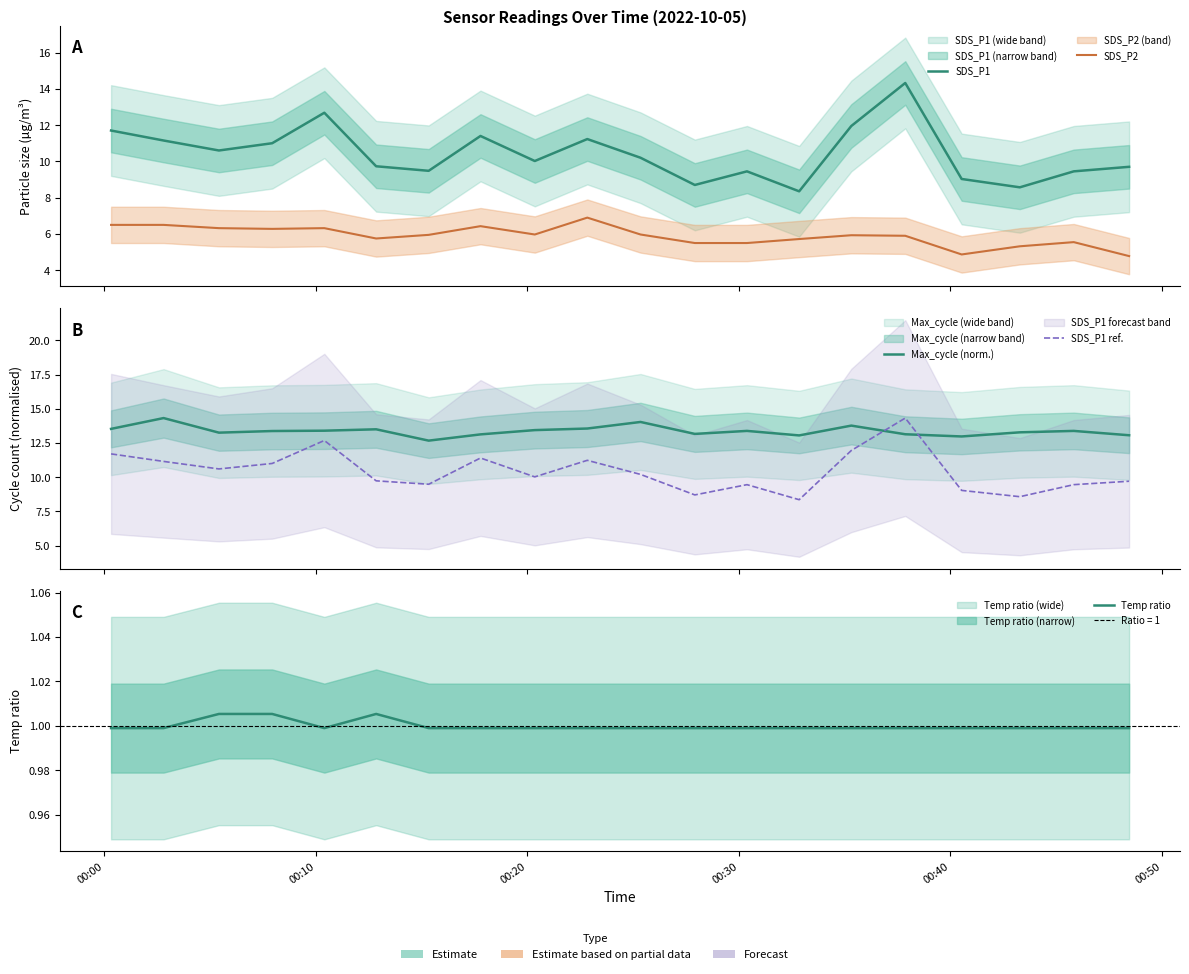

What is the average value of the SDS_P1 series?

10.4